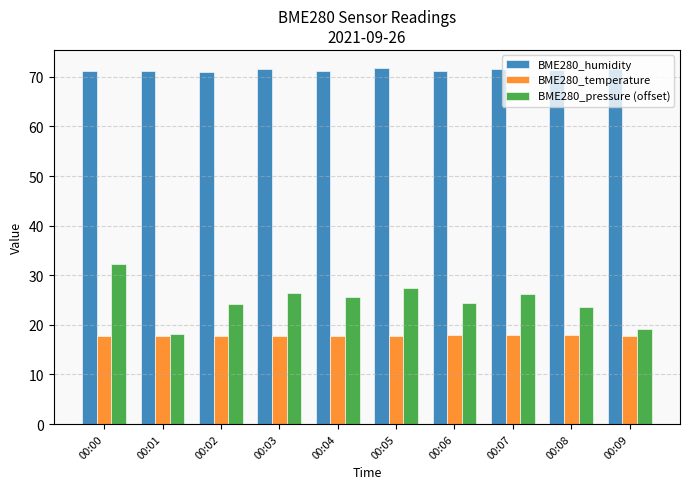

What is the average value of the BME280_pressure (offset) series?

24.8